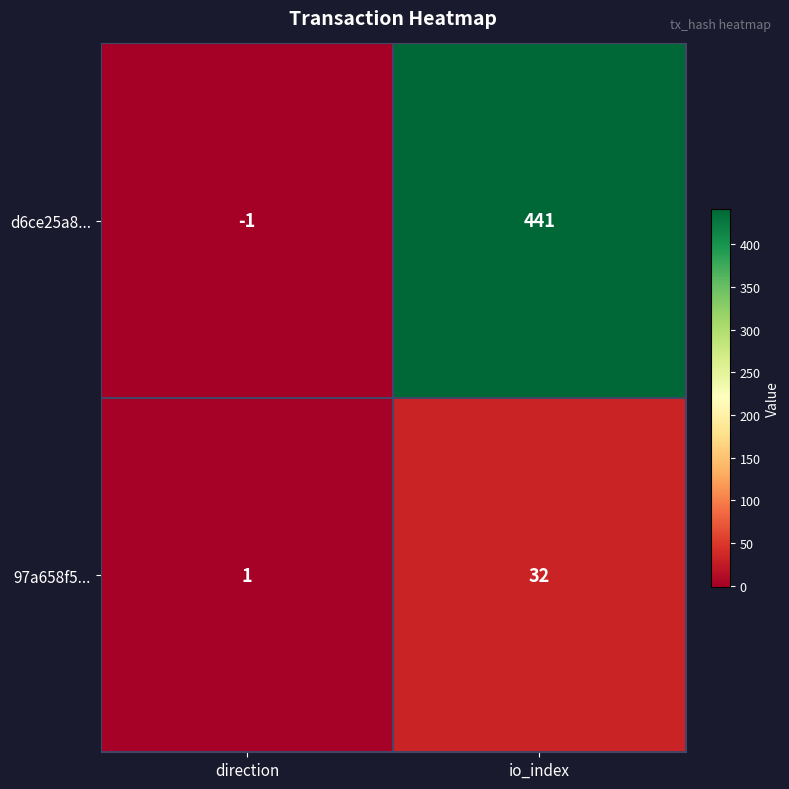

What is the sum of the 97a658f5... values at io_index and direction?

33